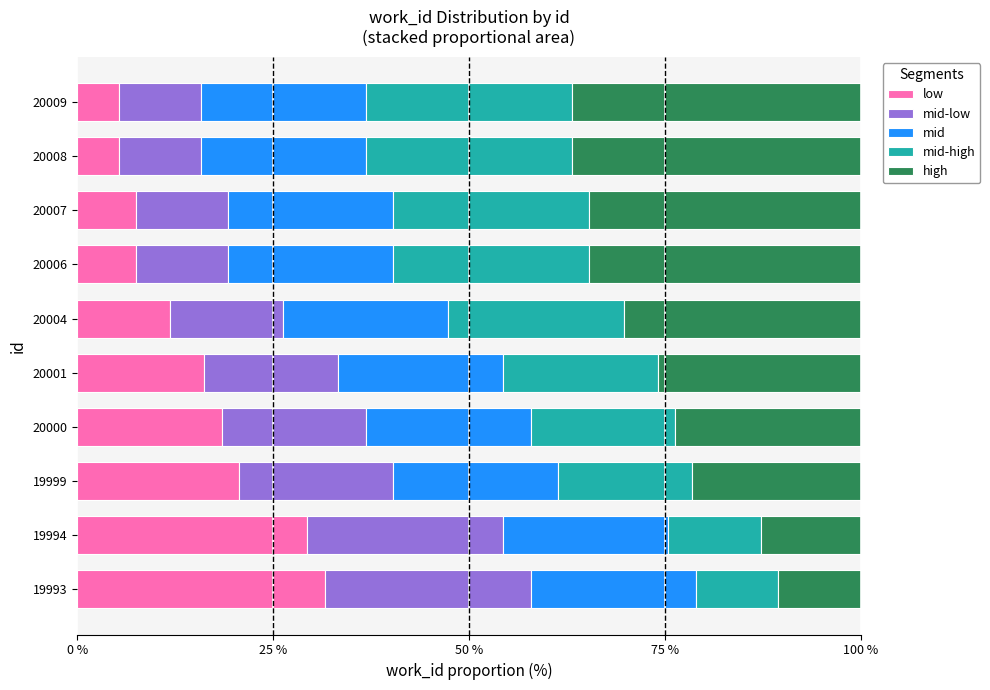

Reading left to right, extract all data points from this chart.

low: 0.3	0.3	0.2	0.2	0.2	0.1	0.1	0.1	0.1	0.1
mid-low: 0.3	0.2	0.2	0.2	0.2	0.1	0.1	0.1	0.1	0.1
mid: 0.7	0.7	0.7	0.7	0.7	0.7	0.7	0.7	0.7	0.7
mid-high: 0.1	0.1	0.2	0.2	0.2	0.2	0.2	0.2	0.3	0.3
high: 0.1	0.1	0.2	0.2	0.3	0.3	0.3	0.3	0.4	0.4